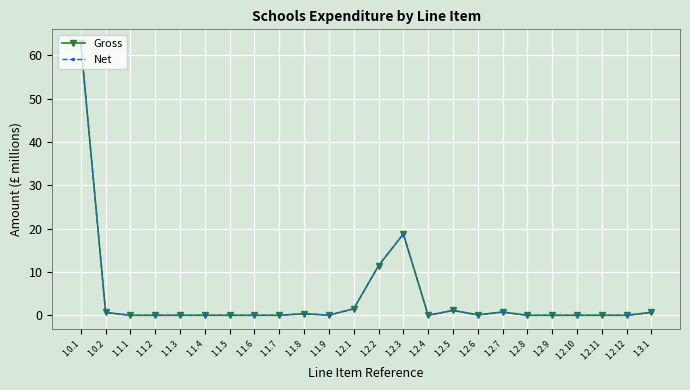

Reading right to left, what are all the values shown in this chart?

Gross: 1.3.1=0.7	1.2.12=0.0	1.2.11=0.0	1.2.10=0.0	1.2.9=0.0	1.2.8=0.0	1.2.7=0.7	1.2.6=0.1	1.2.5=1.1	1.2.4=0.0	1.2.3=18.8	1.2.2=11.5	1.2.1=1.5	1.1.9=0.0	1.1.8=0.4	1.1.7=0.0	1.1.6=0.0	1.1.5=0.0	1.1.4=0.0	1.1.3=0.0	1.1.2=0.0	1.1.1=0.0	1.0.2=0.7	1.0.1=62.9
Net: 1.3.1=0.7	1.2.12=0.0	1.2.11=0.0	1.2.10=0.0	1.2.9=0.0	1.2.8=0.0	1.2.7=0.7	1.2.6=0.1	1.2.5=1.1	1.2.4=0.0	1.2.3=18.8	1.2.2=11.5	1.2.1=1.5	1.1.9=0.0	1.1.8=0.4	1.1.7=0.0	1.1.6=0.0	1.1.5=0.0	1.1.4=0.0	1.1.3=0.0	1.1.2=0.0	1.1.1=0.0	1.0.2=0.7	1.0.1=62.9